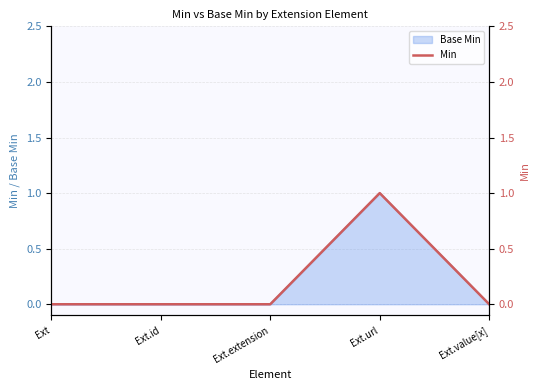

Rank the categories by value from lowest to highest.

Ext, Ext.id, Ext.extension, Ext.value[x], Ext.url